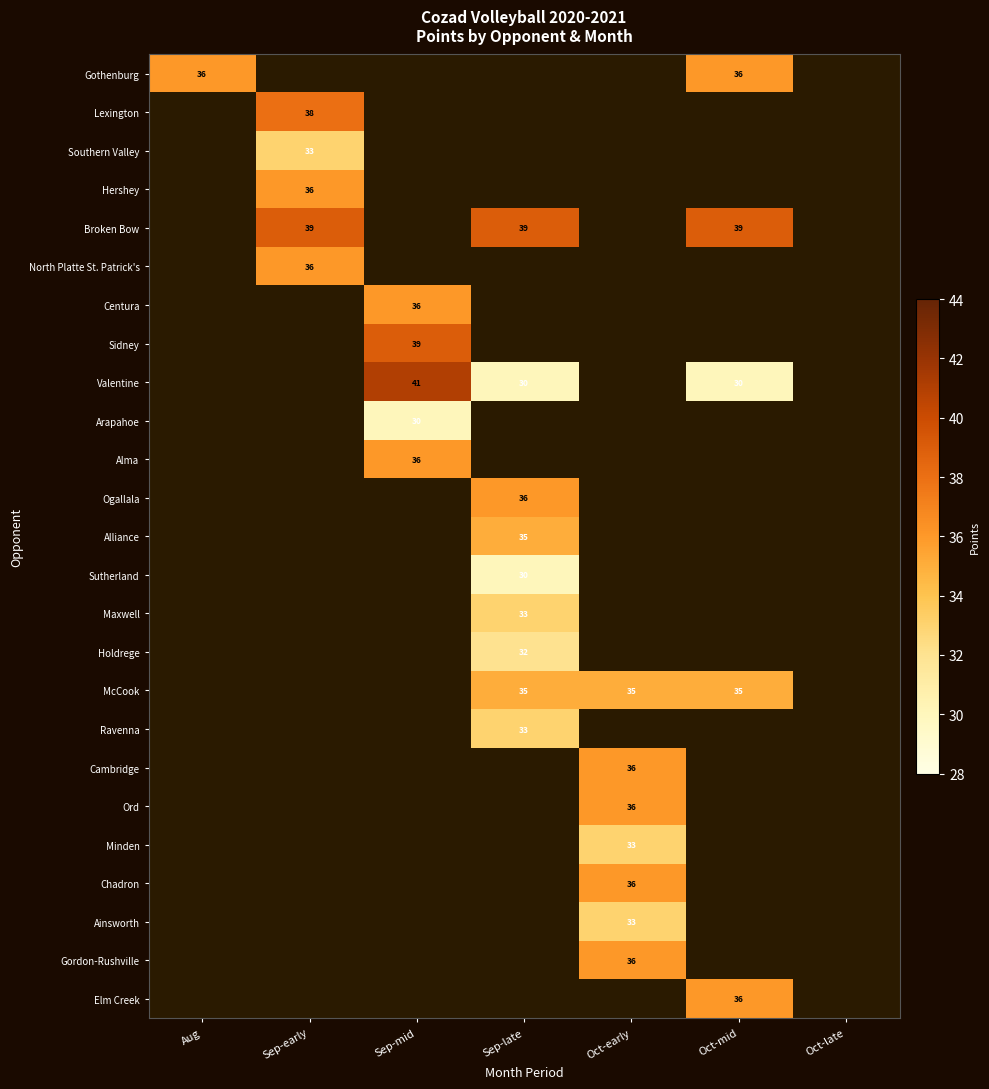

The value of Valentine at Sep-late is 14. True or false?

False